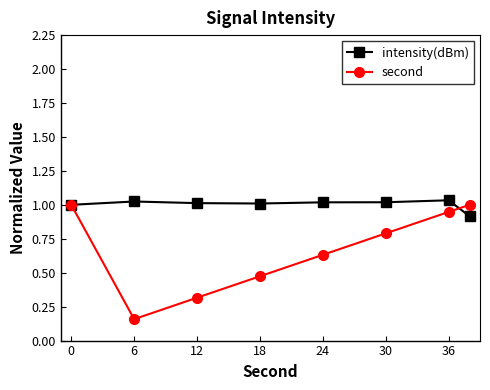

At how many categories does at least one series exceed 0?

8